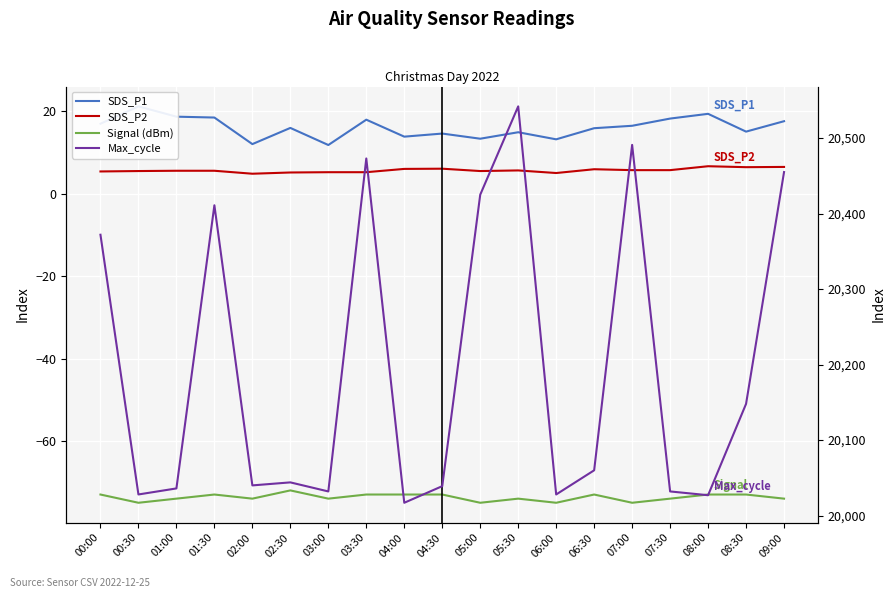

What is the difference between the maximum and minimum values in the Signal (dBm) series?

3.0